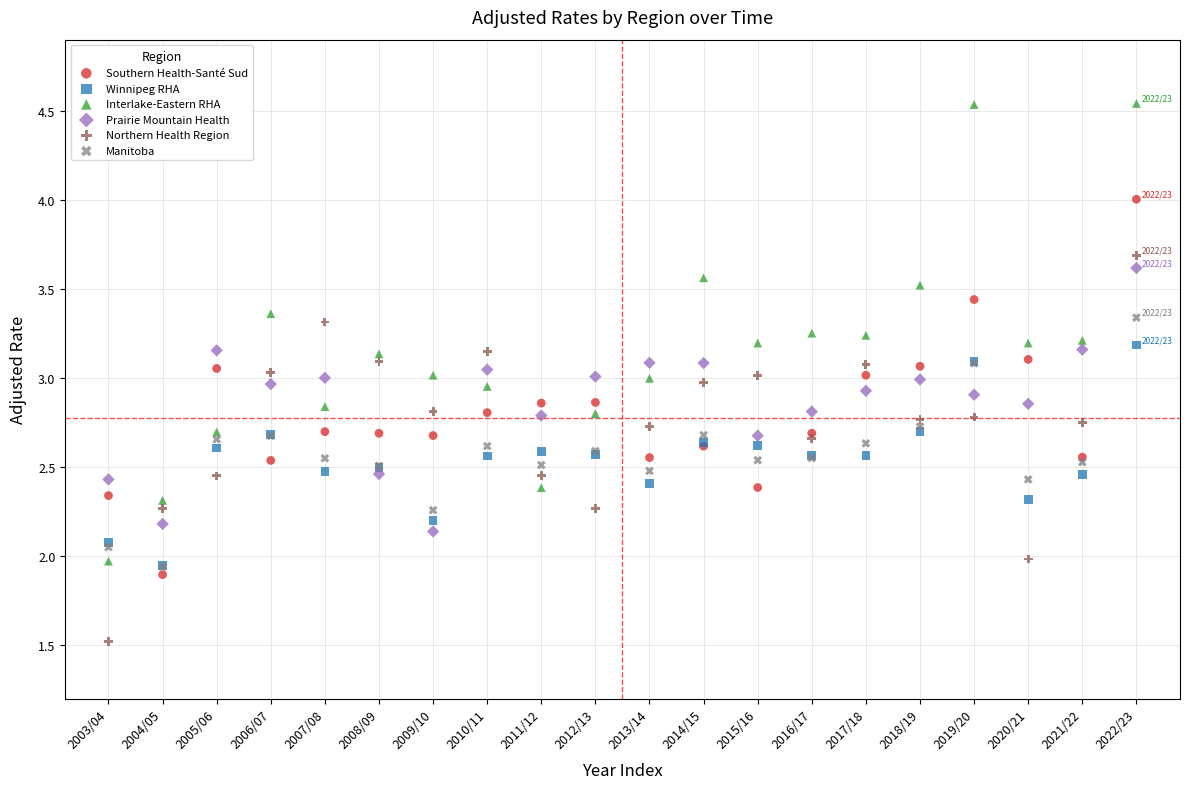

Which series contains the lowest Y value?

Northern Health Region